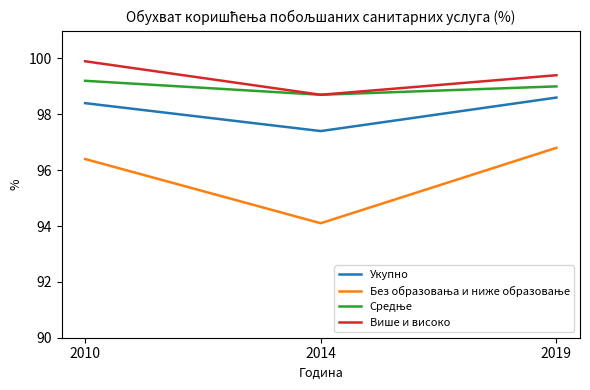

Is it true that Више и високо equals 172.1 at 2014?

False